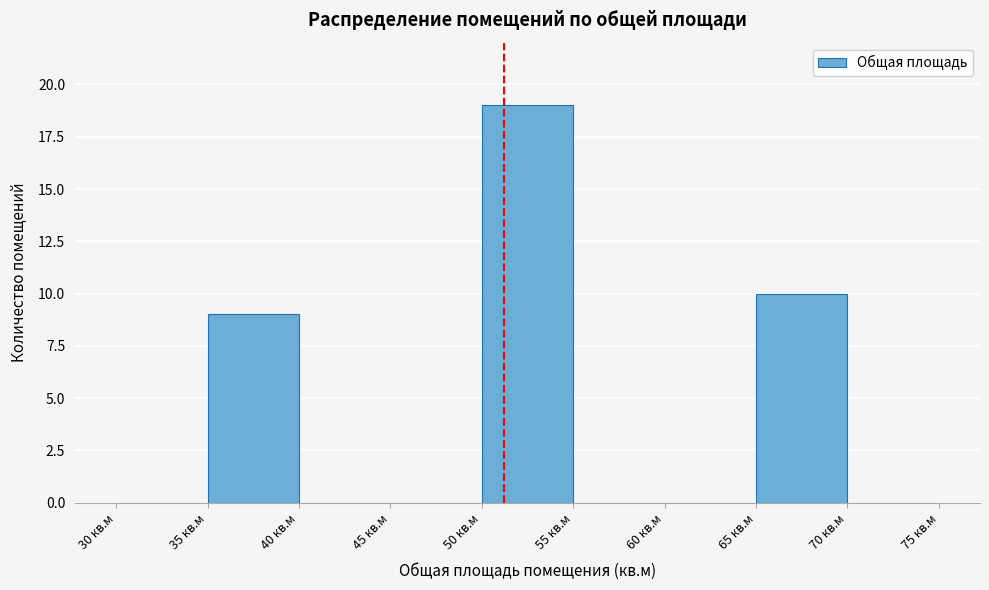

Reading left to right, list every bar in this chart as the range it spans on the x-axis followed by its height. The values are not printed on the chart, so give them approximately, as read against the axis.

30 to 35: 0
35 to 40: 9
40 to 45: 0
45 to 50: 0
50 to 55: 19
55 to 60: 0
60 to 65: 0
65 to 70: 10
70 to 75: 0